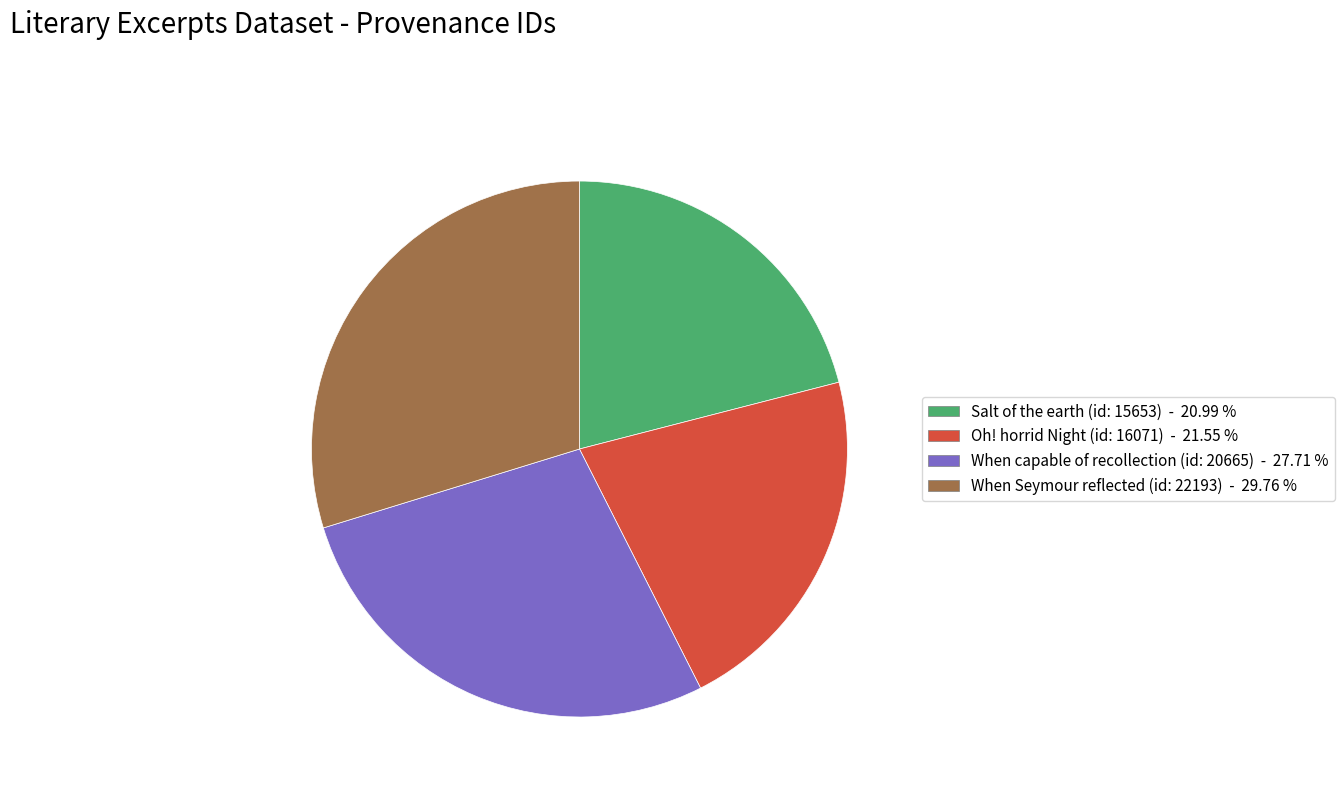

The When Seymour reflected (id: 22193) slice represents 30% of the pie. True or false?

True